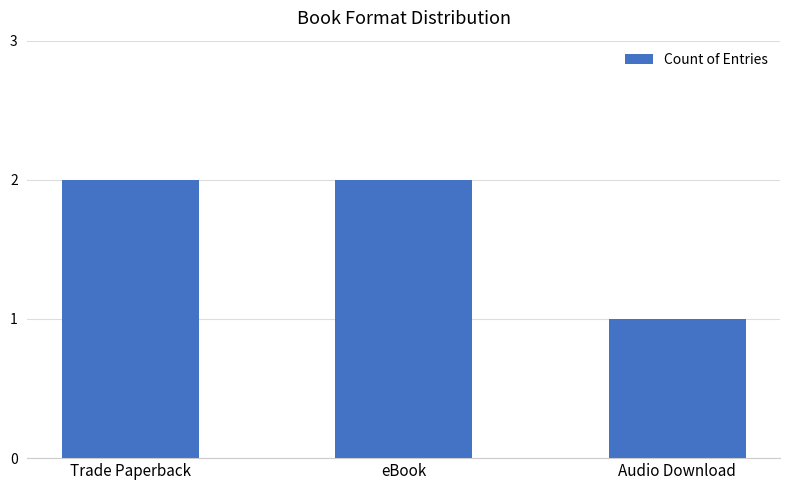

What is the change in value from Trade Paperback to Audio Download?

-1